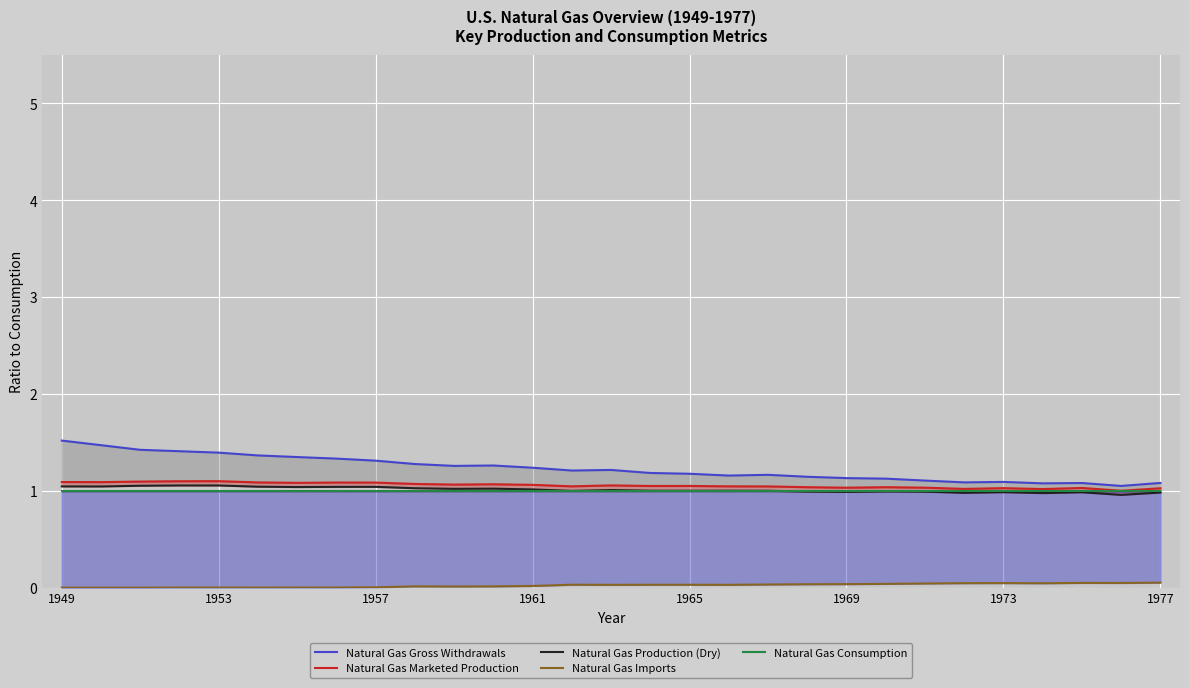

How many interior local peaks does the Natural Gas Production (Dry) series have?

8